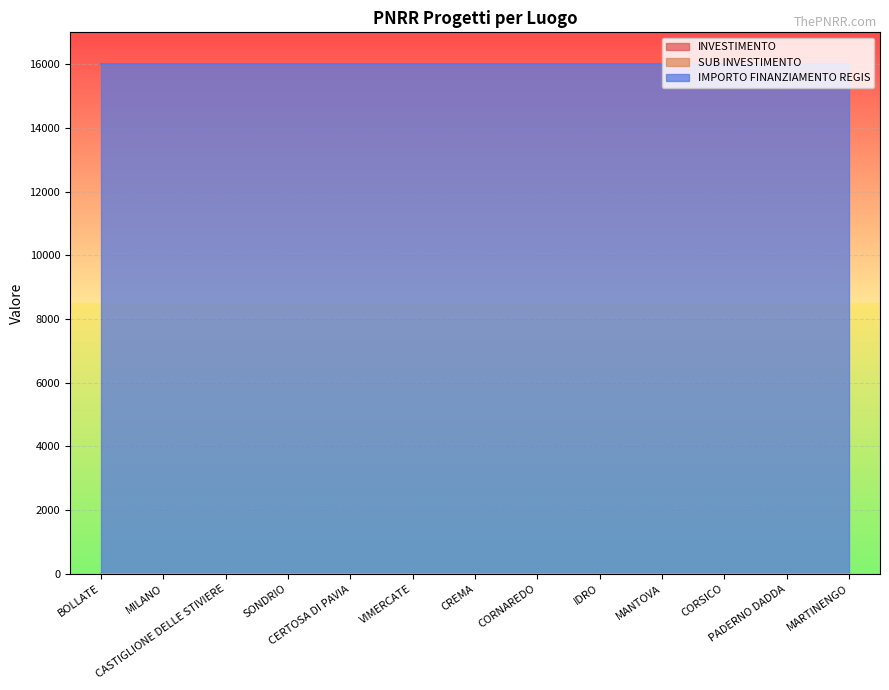

At which label does SUB INVESTIMENTO reach its minimum?

BOLLATE